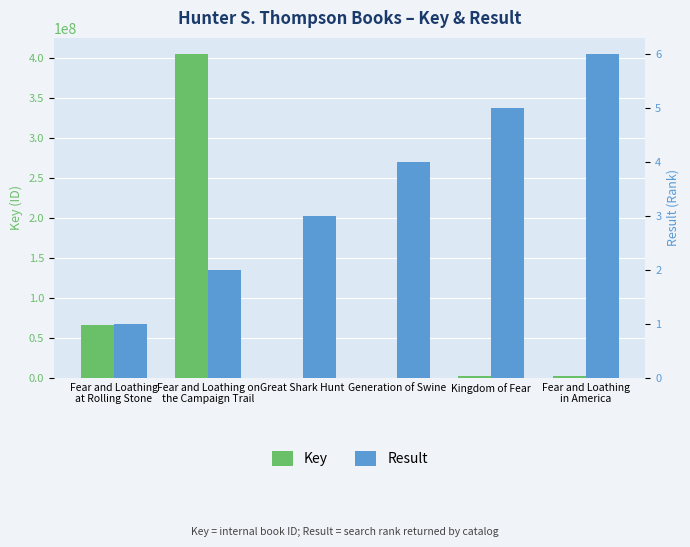

Which has a higher value, Fear and Loathing on
the Campaign Trail or Fear and Loathing
at Rolling Stone?

Fear and Loathing on
the Campaign Trail